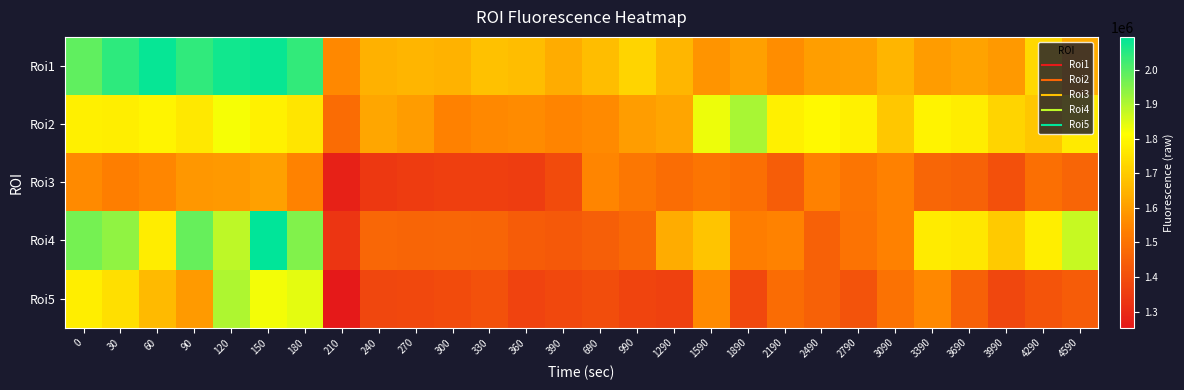

Rank the series at 30 from highest to lowest value.

Roi1, Roi4, Roi2, Roi5, Roi3